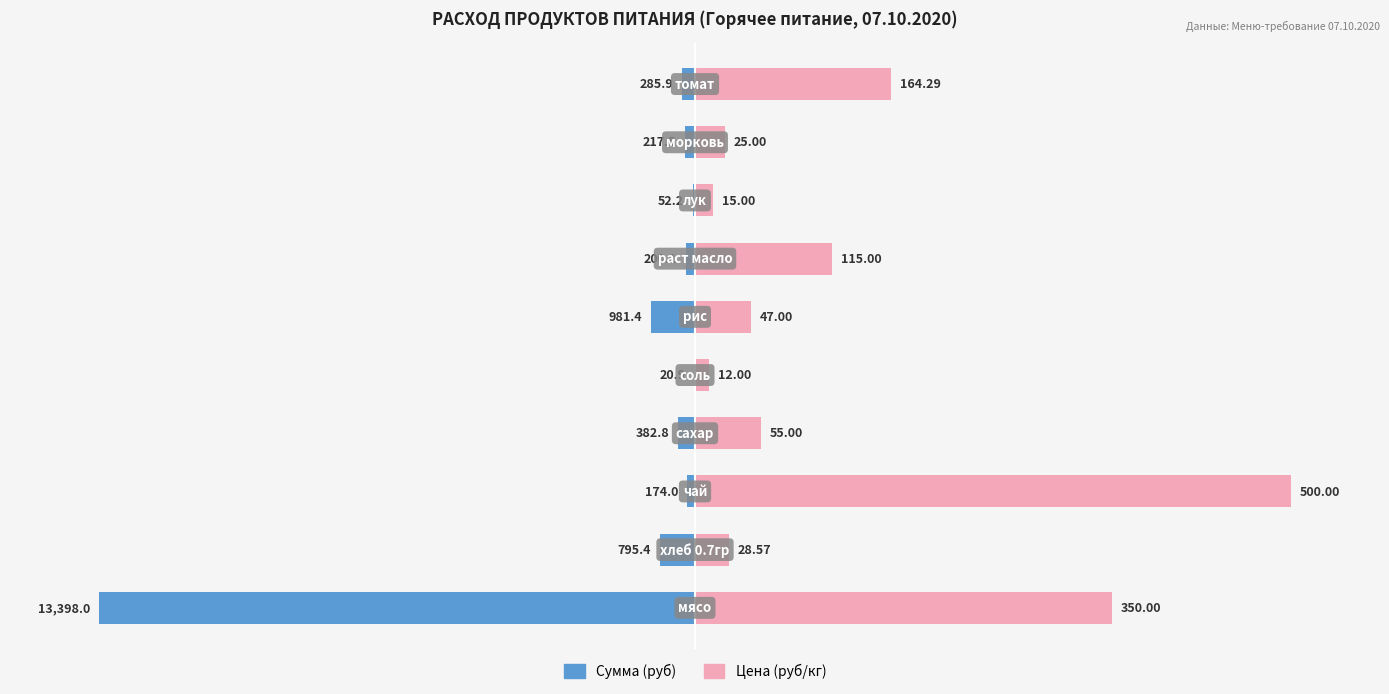

What are all the series names shown in the legend?

Сумма (руб), Цена (руб/кг)